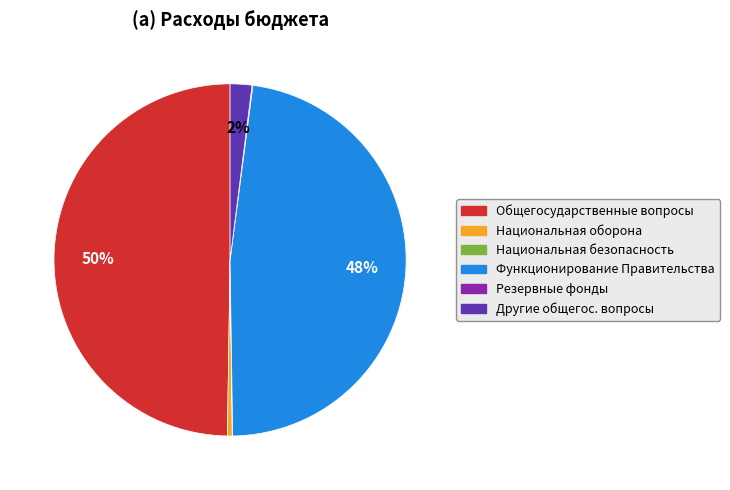

To the nearest percent, what is the difference between the largest and smallest slice percentages?

50%